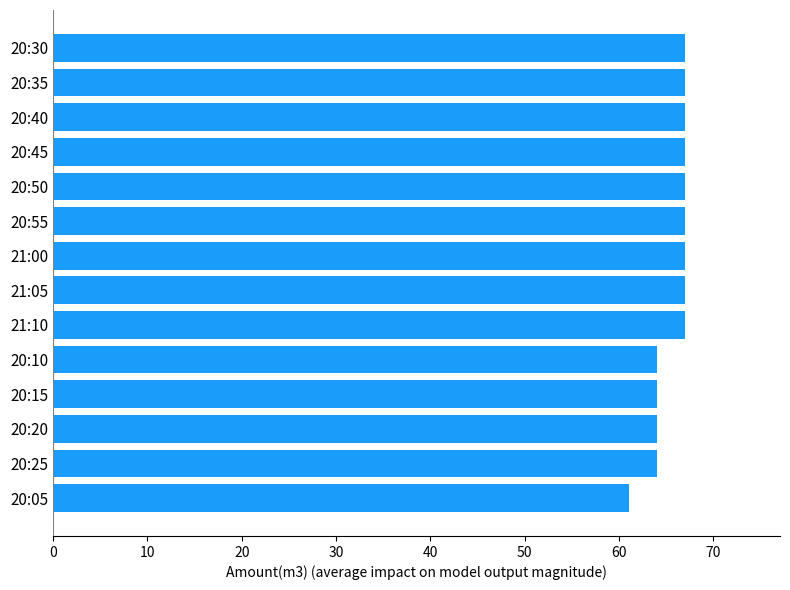

Reading top to bottom, extract all data points from this chart.

20:30=67	20:35=67	20:40=67	20:45=67	20:50=67	20:55=67	21:00=67	21:05=67	21:10=67	20:10=64	20:15=64	20:20=64	20:25=64	20:05=61